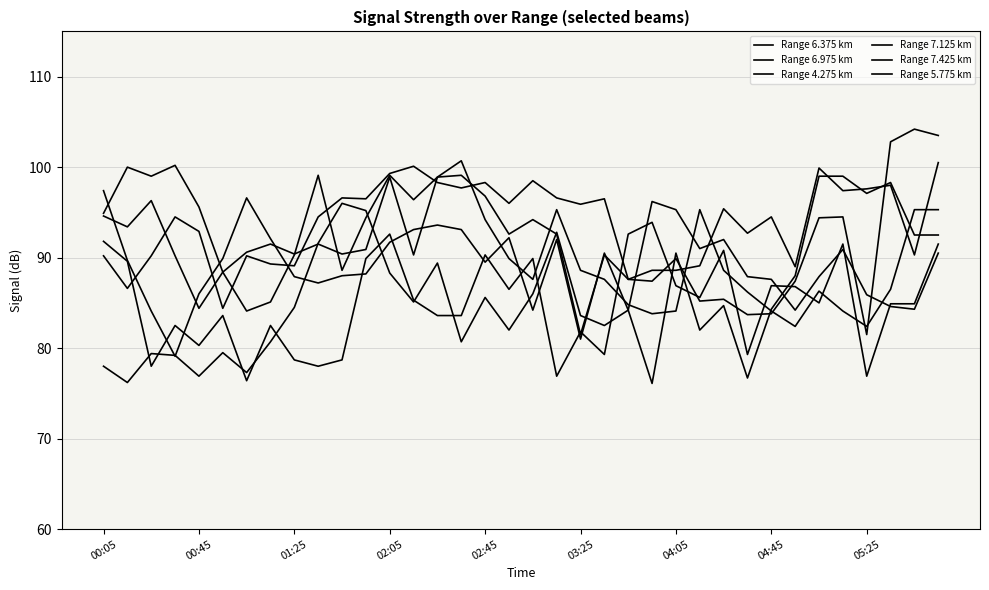

At how many categories does at least one series exceed 78?

36